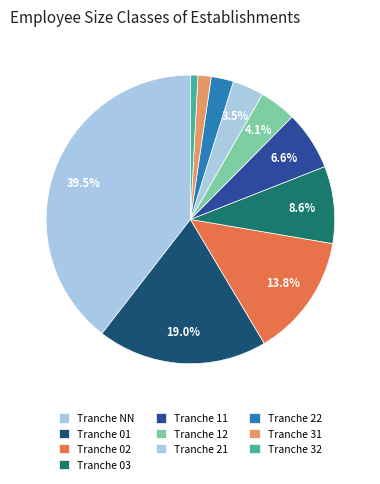

Which slice is the largest?

NN